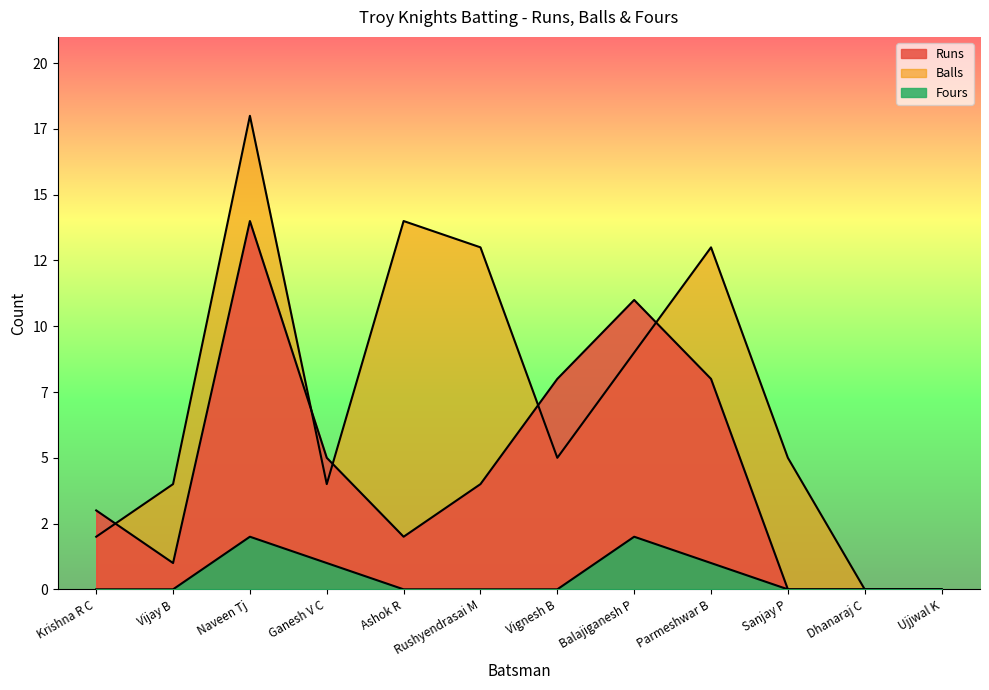

How many lines are shown in the chart?

3